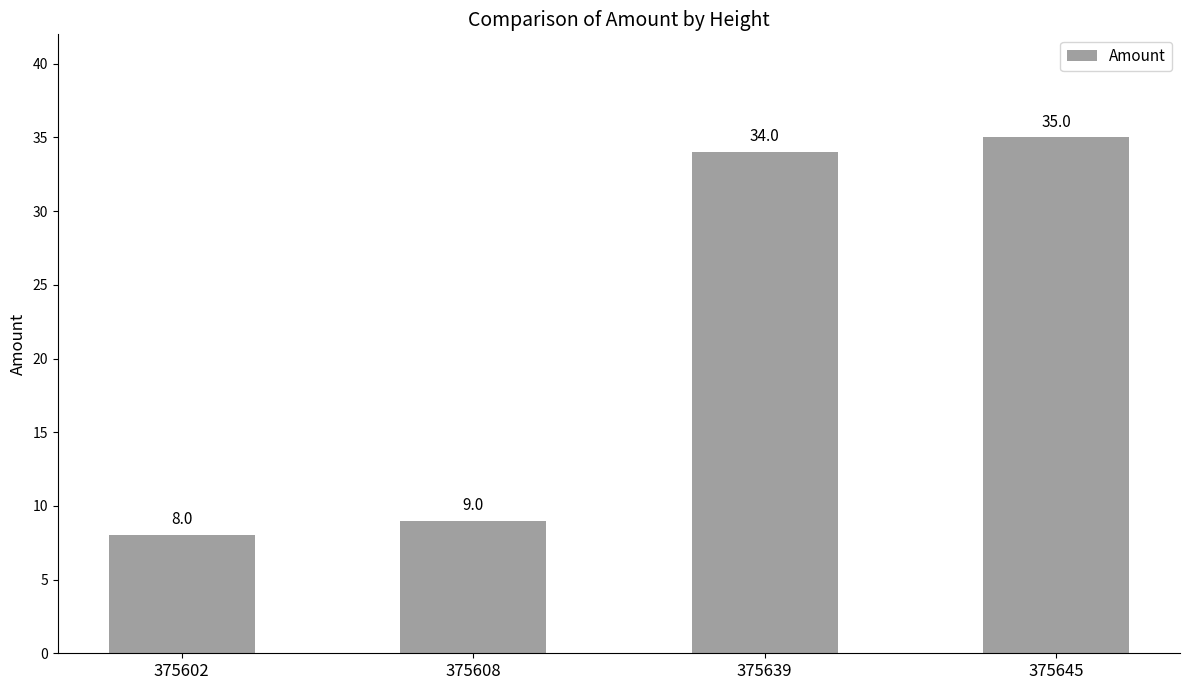

What is the sum of the values at 375608 and 375645?

44